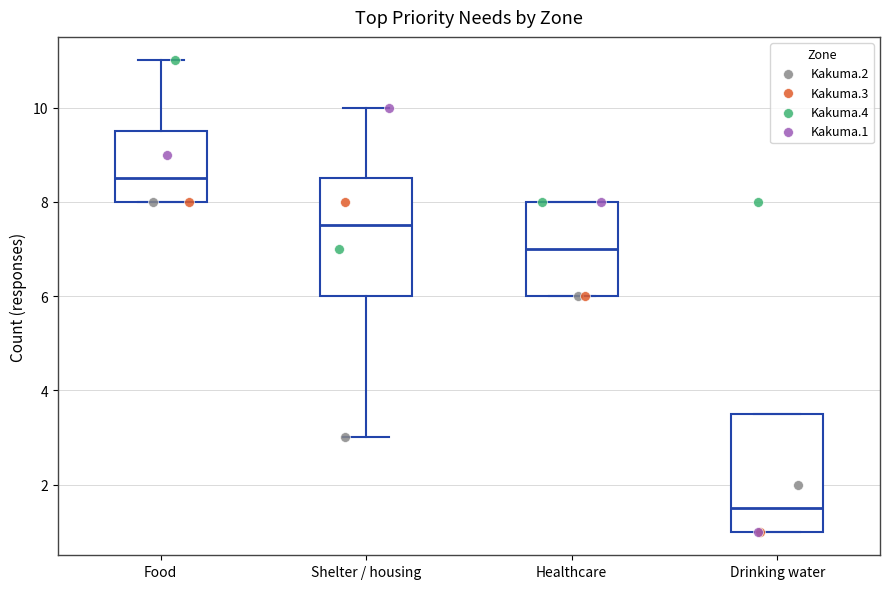

Reading left to right, transcribe this box plot: for each box, give where its median line is, the range the box spans, and where its two whiskers end, as read against the y-axis. The values are not printed on the chart, so give them approximately, as read against the axis.

Food: median 8.6, box 8.0 to 9.6, whiskers 8.0 to 11.0
Shelter / housing: median 7.6, box 6.0 to 8.6, whiskers 3.0 to 10.0
Healthcare: median 7.0, box 6.0 to 8.0, whiskers 6.0 to 8.0
Drinking water: median 1.6, box 1.0 to 3.6, whiskers 1.0 to 3.6